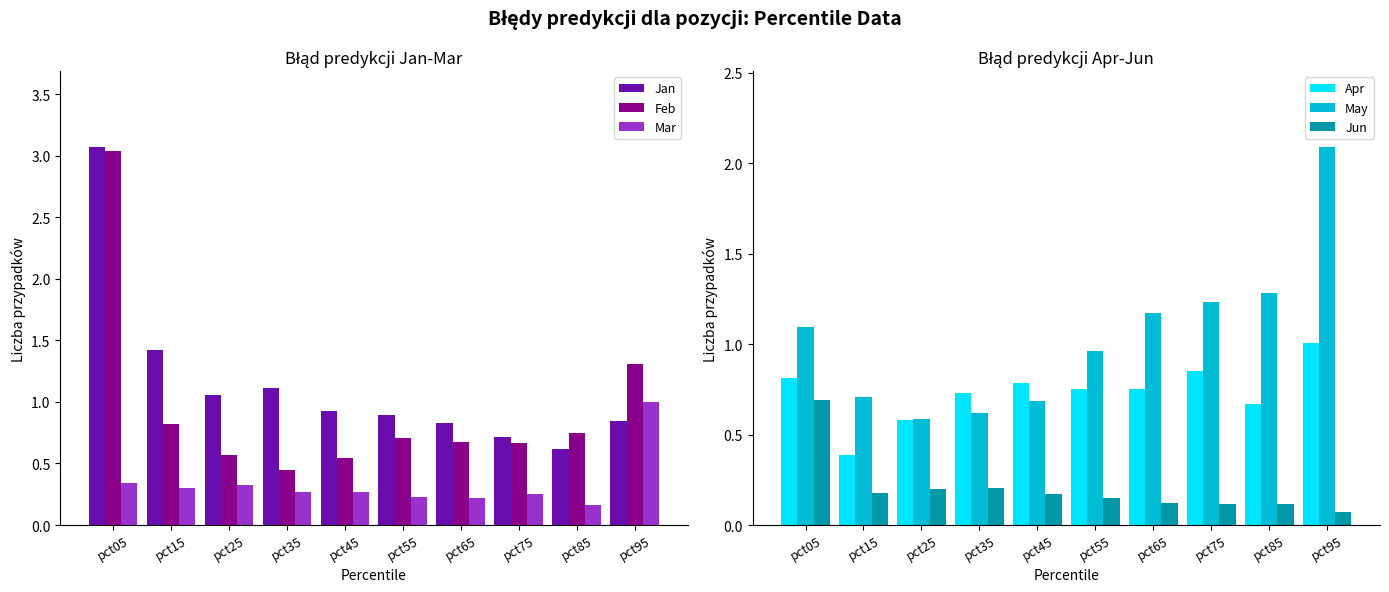

Reading right to left, list all the values displayed in this chart.

Jan: pct95=0.8	pct85=0.6	pct75=0.7	pct65=0.8	pct55=0.9	pct45=0.9	pct35=1.1	pct25=1.1	pct15=1.4	pct05=3.1
Feb: pct95=1.3	pct85=0.7	pct75=0.7	pct65=0.7	pct55=0.7	pct45=0.5	pct35=0.4	pct25=0.6	pct15=0.8	pct05=3.0
Mar: pct95=1.0	pct85=0.2	pct75=0.3	pct65=0.2	pct55=0.2	pct45=0.3	pct35=0.3	pct25=0.3	pct15=0.3	pct05=0.3
Apr: pct95=1.0	pct85=0.7	pct75=0.9	pct65=0.8	pct55=0.8	pct45=0.8	pct35=0.7	pct25=0.6	pct15=0.4	pct05=0.8
May: pct95=2.1	pct85=1.3	pct75=1.2	pct65=1.2	pct55=1.0	pct45=0.7	pct35=0.6	pct25=0.6	pct15=0.7	pct05=1.1
Jun: pct95=0.1	pct85=0.1	pct75=0.1	pct65=0.1	pct55=0.1	pct45=0.2	pct35=0.2	pct25=0.2	pct15=0.2	pct05=0.7